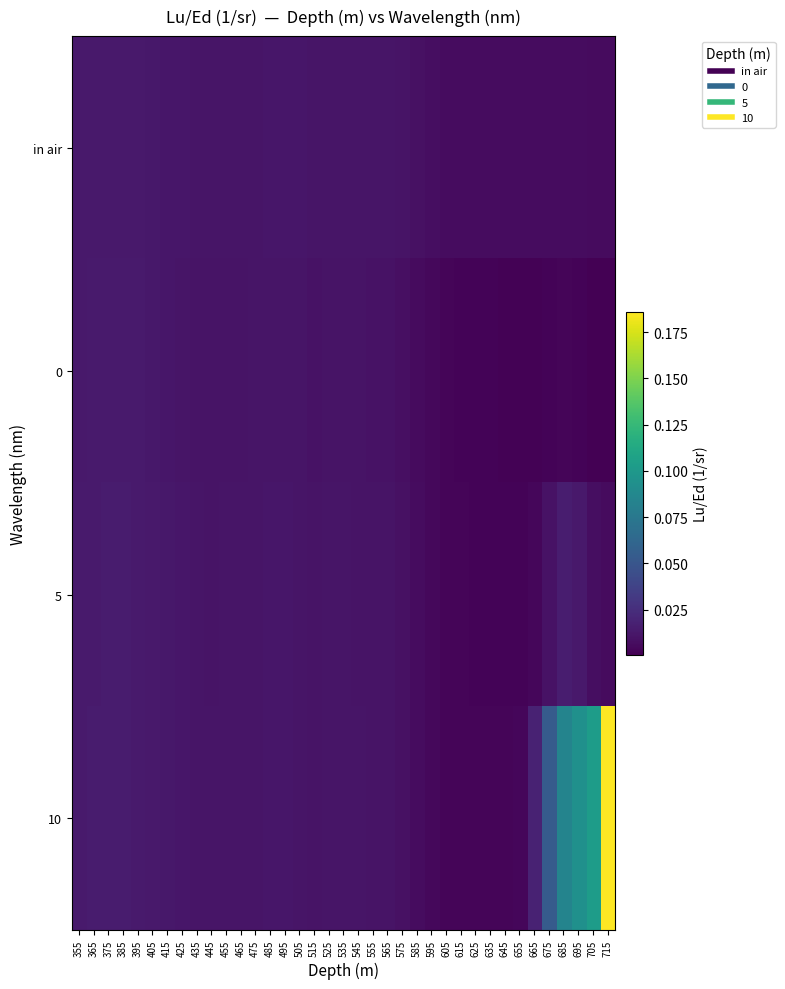

What is the maximum value shown in the chart?

0.2